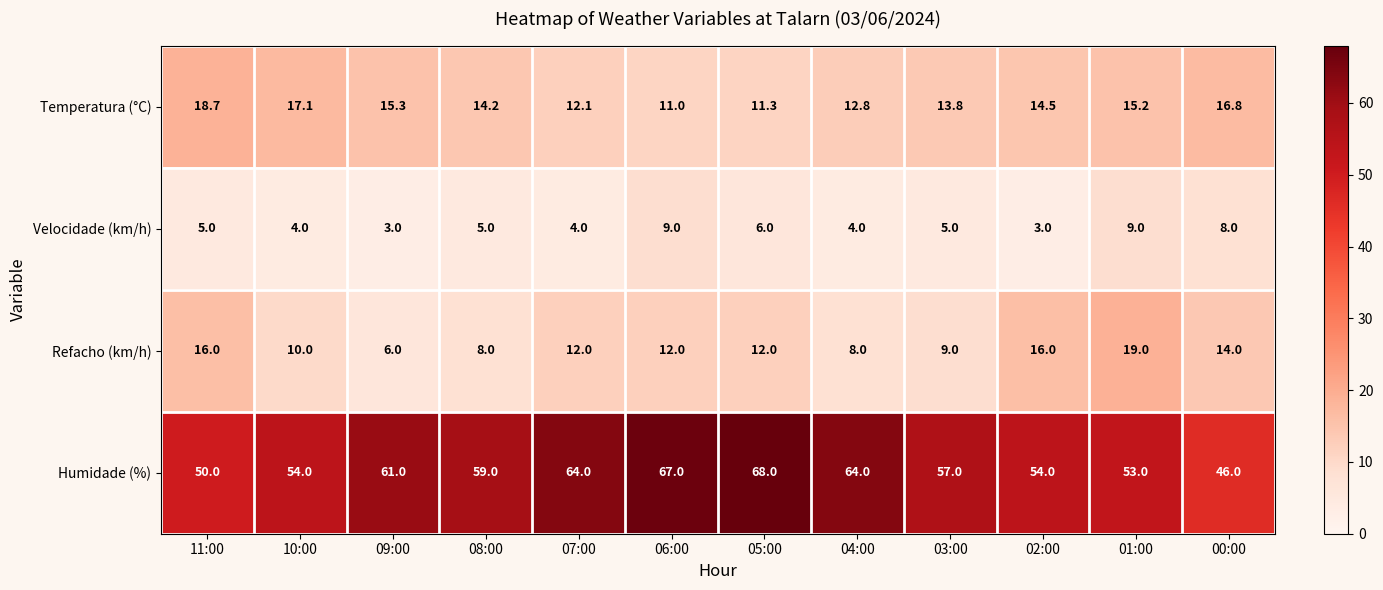

At which label does Humidade (%) first exceed 59?

09:00